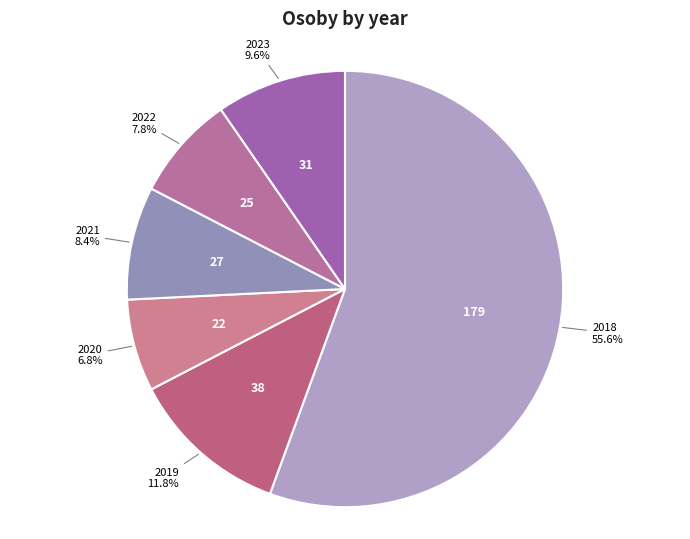

Rank the categories by value from highest to lowest.

2018, 2019, 2023, 2021, 2022, 2020